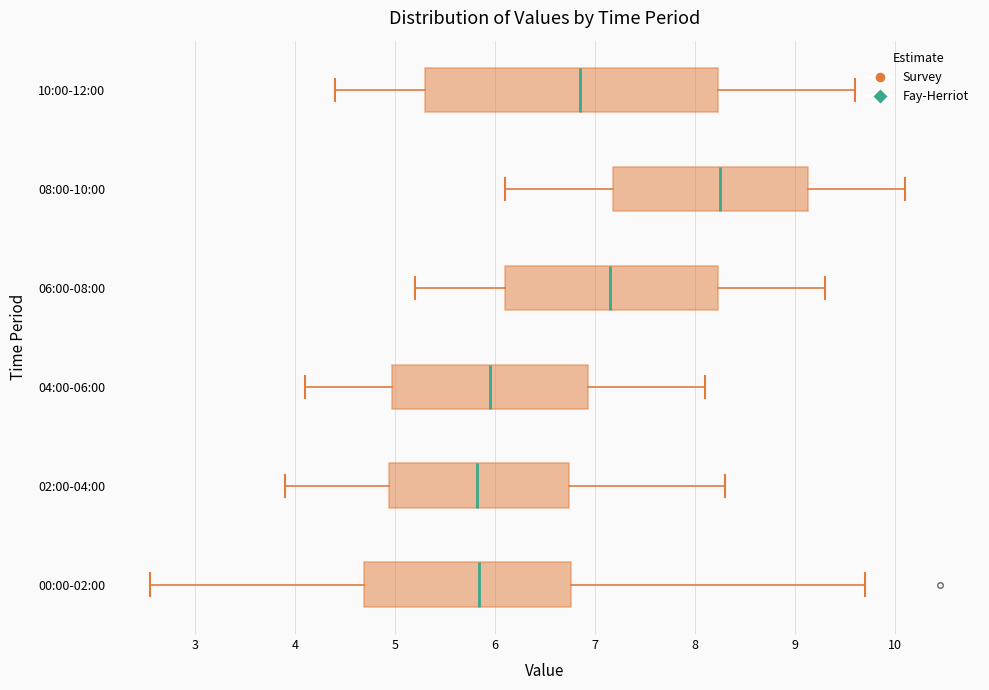

Which box has the furthest to the right median line?

08:00-10:00